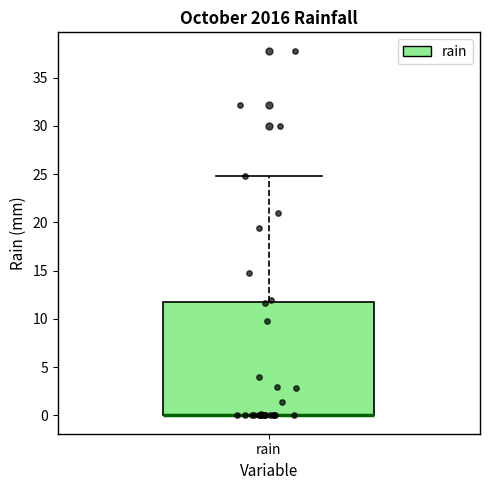

Read this box plot against the y-axis: the position of the median line, the range covered by the box, and the ends of both whiskers. The values are not printed on the chart, so give them approximately, as read against the axis.

median 0 (drawn on the box's lower edge), box 0 to 12, whiskers 0 to 25